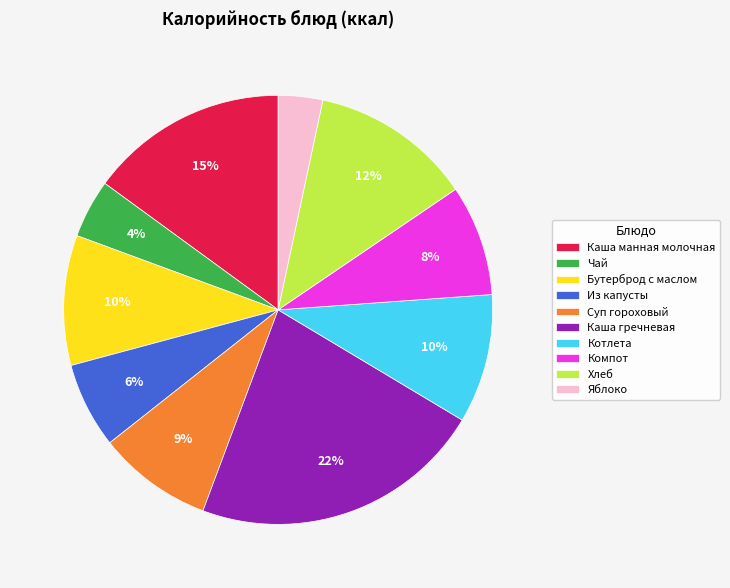

Which has a higher value, Хлеб or Чай?

Хлеб